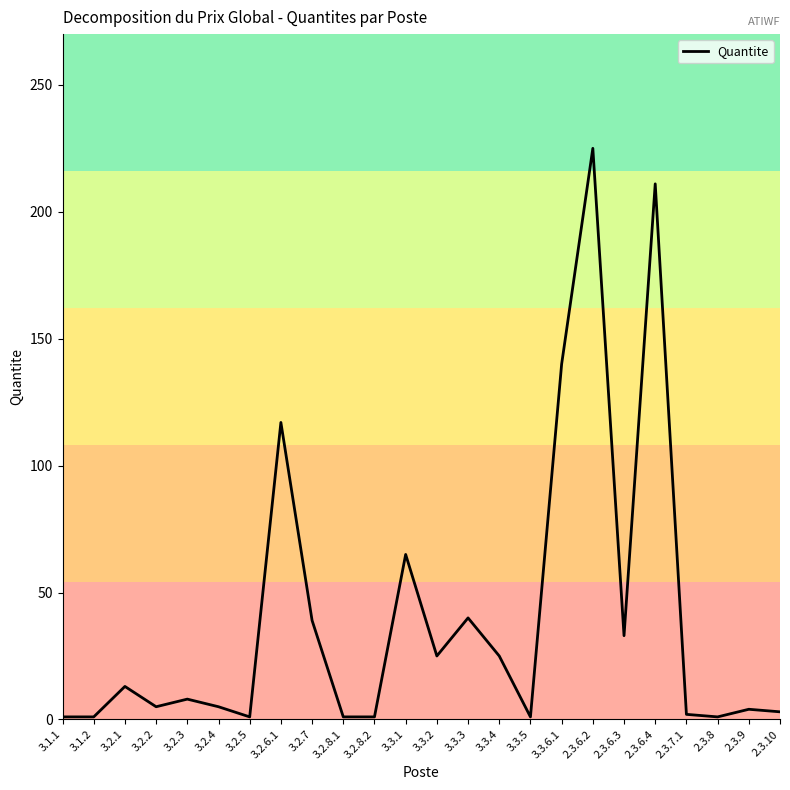

Approximately how many times larger is the value at 3.3.3 compared to 3.3.6.1?

0.3